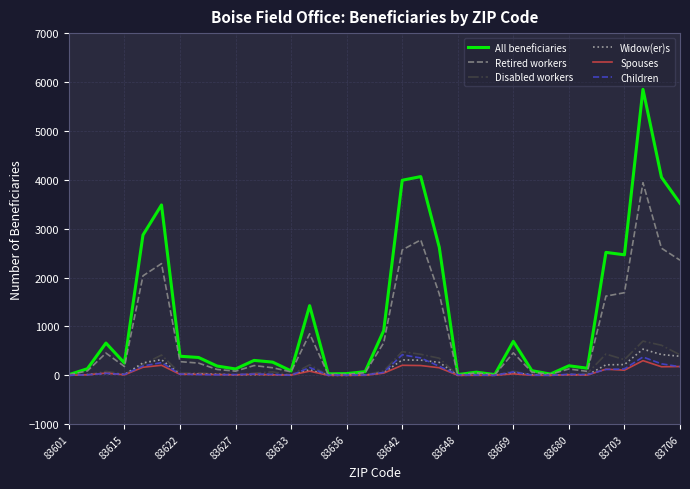

Which series has the widest spread of values?

All beneficiaries